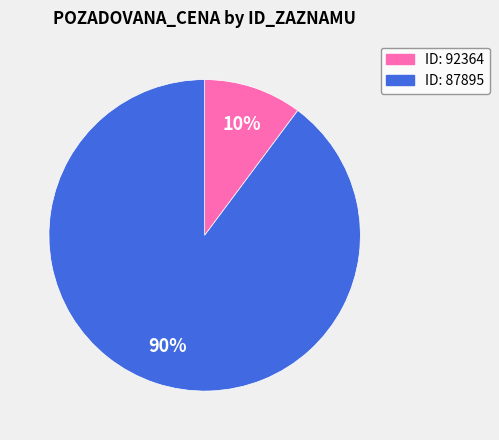

Is there any slice that represents more than half of the pie?

Yes